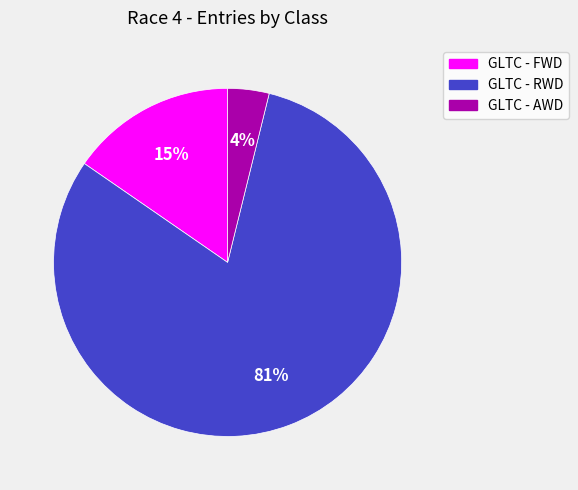

Count the number of slices in the pie.

3